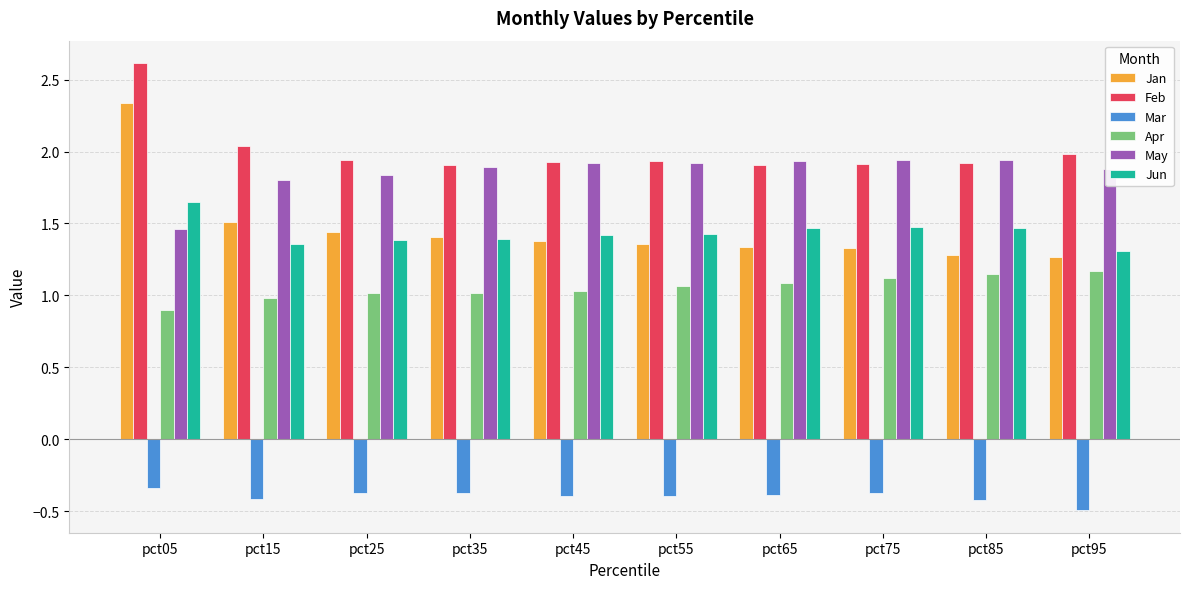

The Apr series shows 1.0 at pct15. True or false?

True